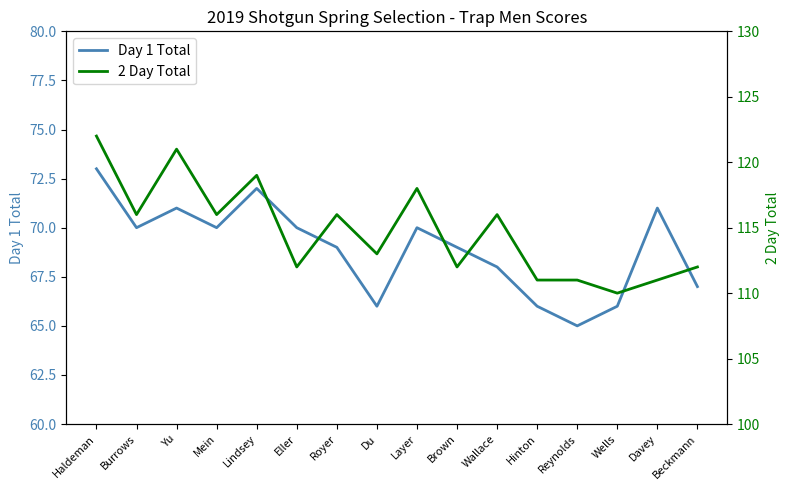

Reading right to left, extract all data points from this chart.

Day 1 Total: Beckmann=67	Davey=71	Wells=66	Reynolds=65	Hinton=66	Wallace=68	Brown=69	Layer=70	Du=66	Royer=69	Eller=70	Lindsey=72	Mein=70	Yu=71	Burrows=70	Haldeman=73
2 Day Total: Beckmann=112	Davey=111	Wells=110	Reynolds=111	Hinton=111	Wallace=116	Brown=112	Layer=118	Du=113	Royer=116	Eller=112	Lindsey=119	Mein=116	Yu=121	Burrows=116	Haldeman=122